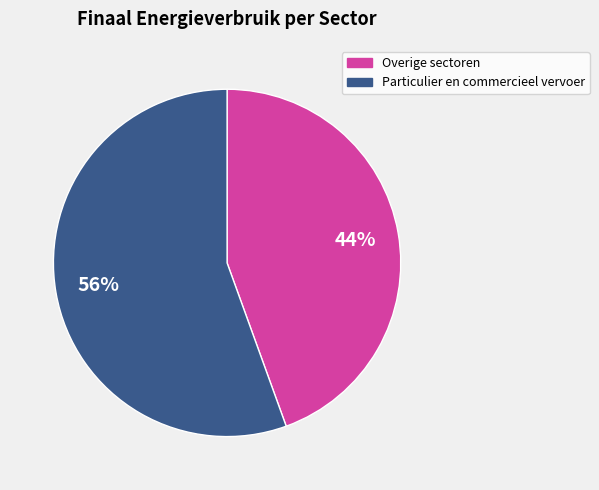

Do Particulier en commercieel vervoer and Overige sectoren together represent more than half of the pie?

Yes